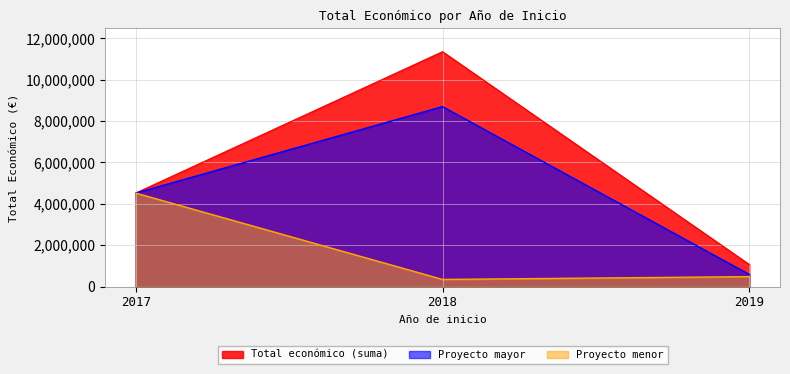

At which label is the value closest to 4522964?

2017